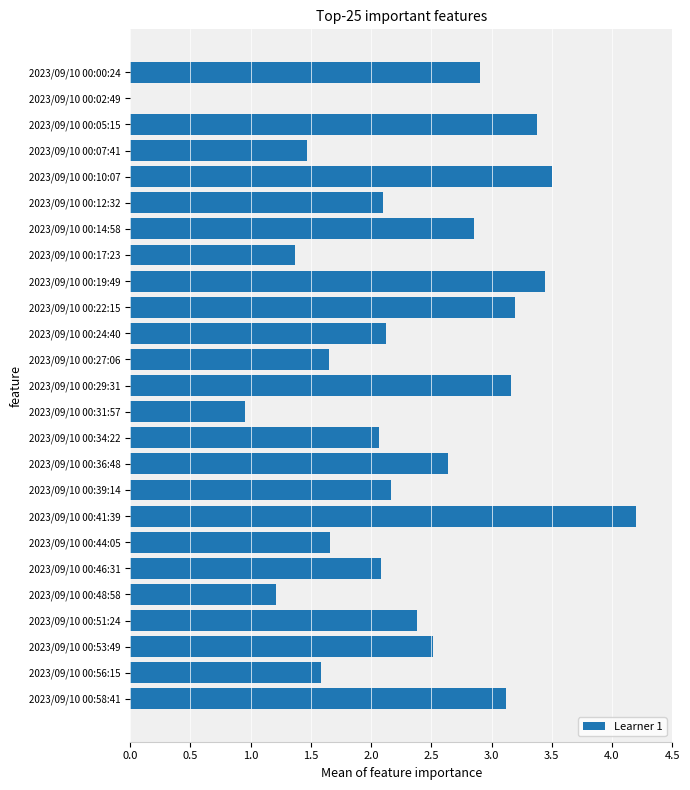

Which has a higher value, 2023/09/10 00:36:48 or 2023/09/10 00:24:40?

2023/09/10 00:36:48